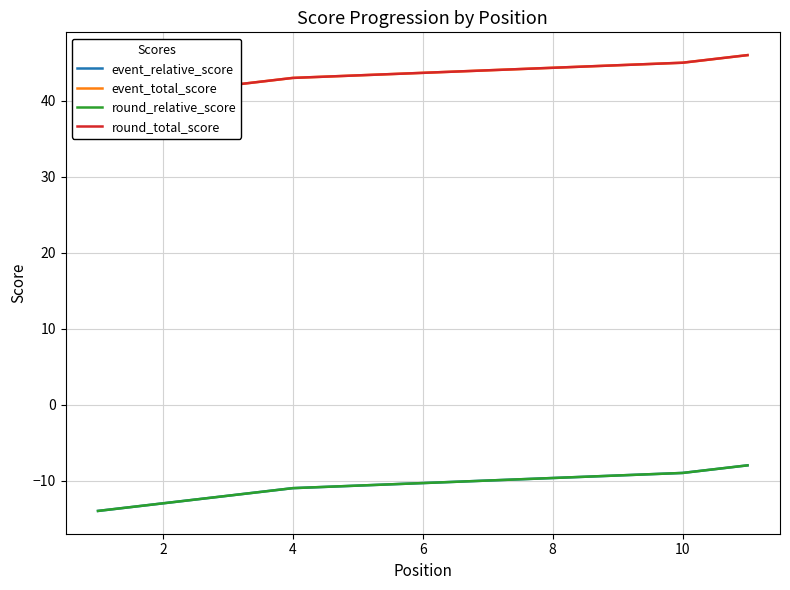

How many data points in round_relative_score are less than -11?

3